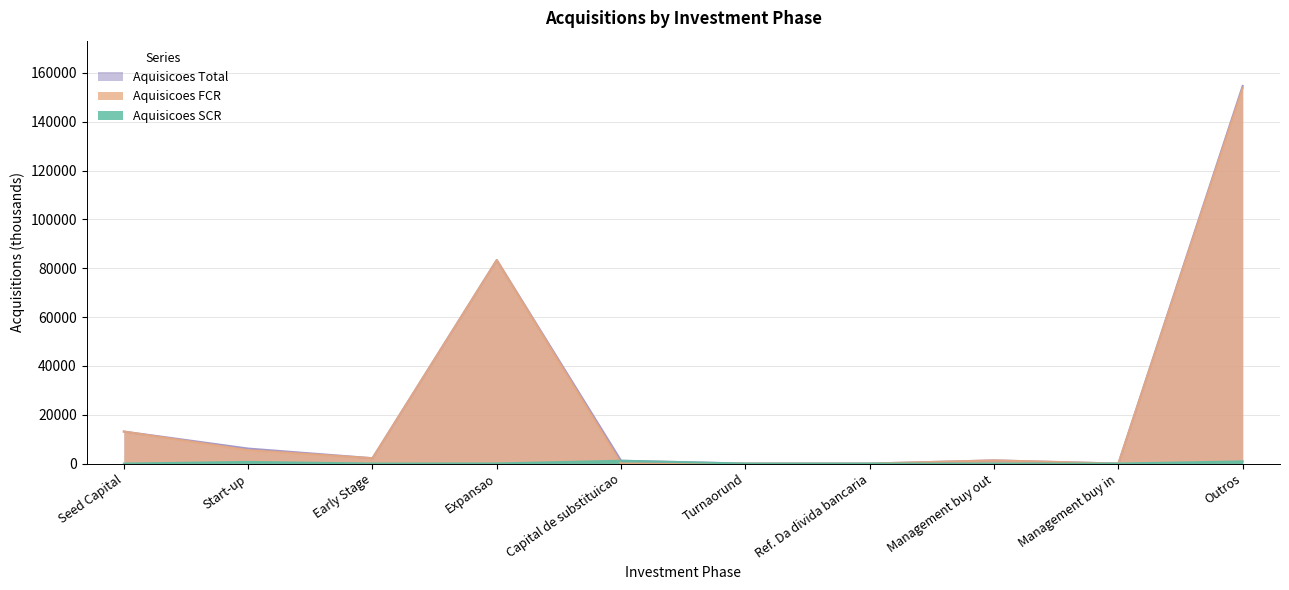

In Aquisicoes SCR, how many points are higher than both neighbors (excluding endpoints)?

2